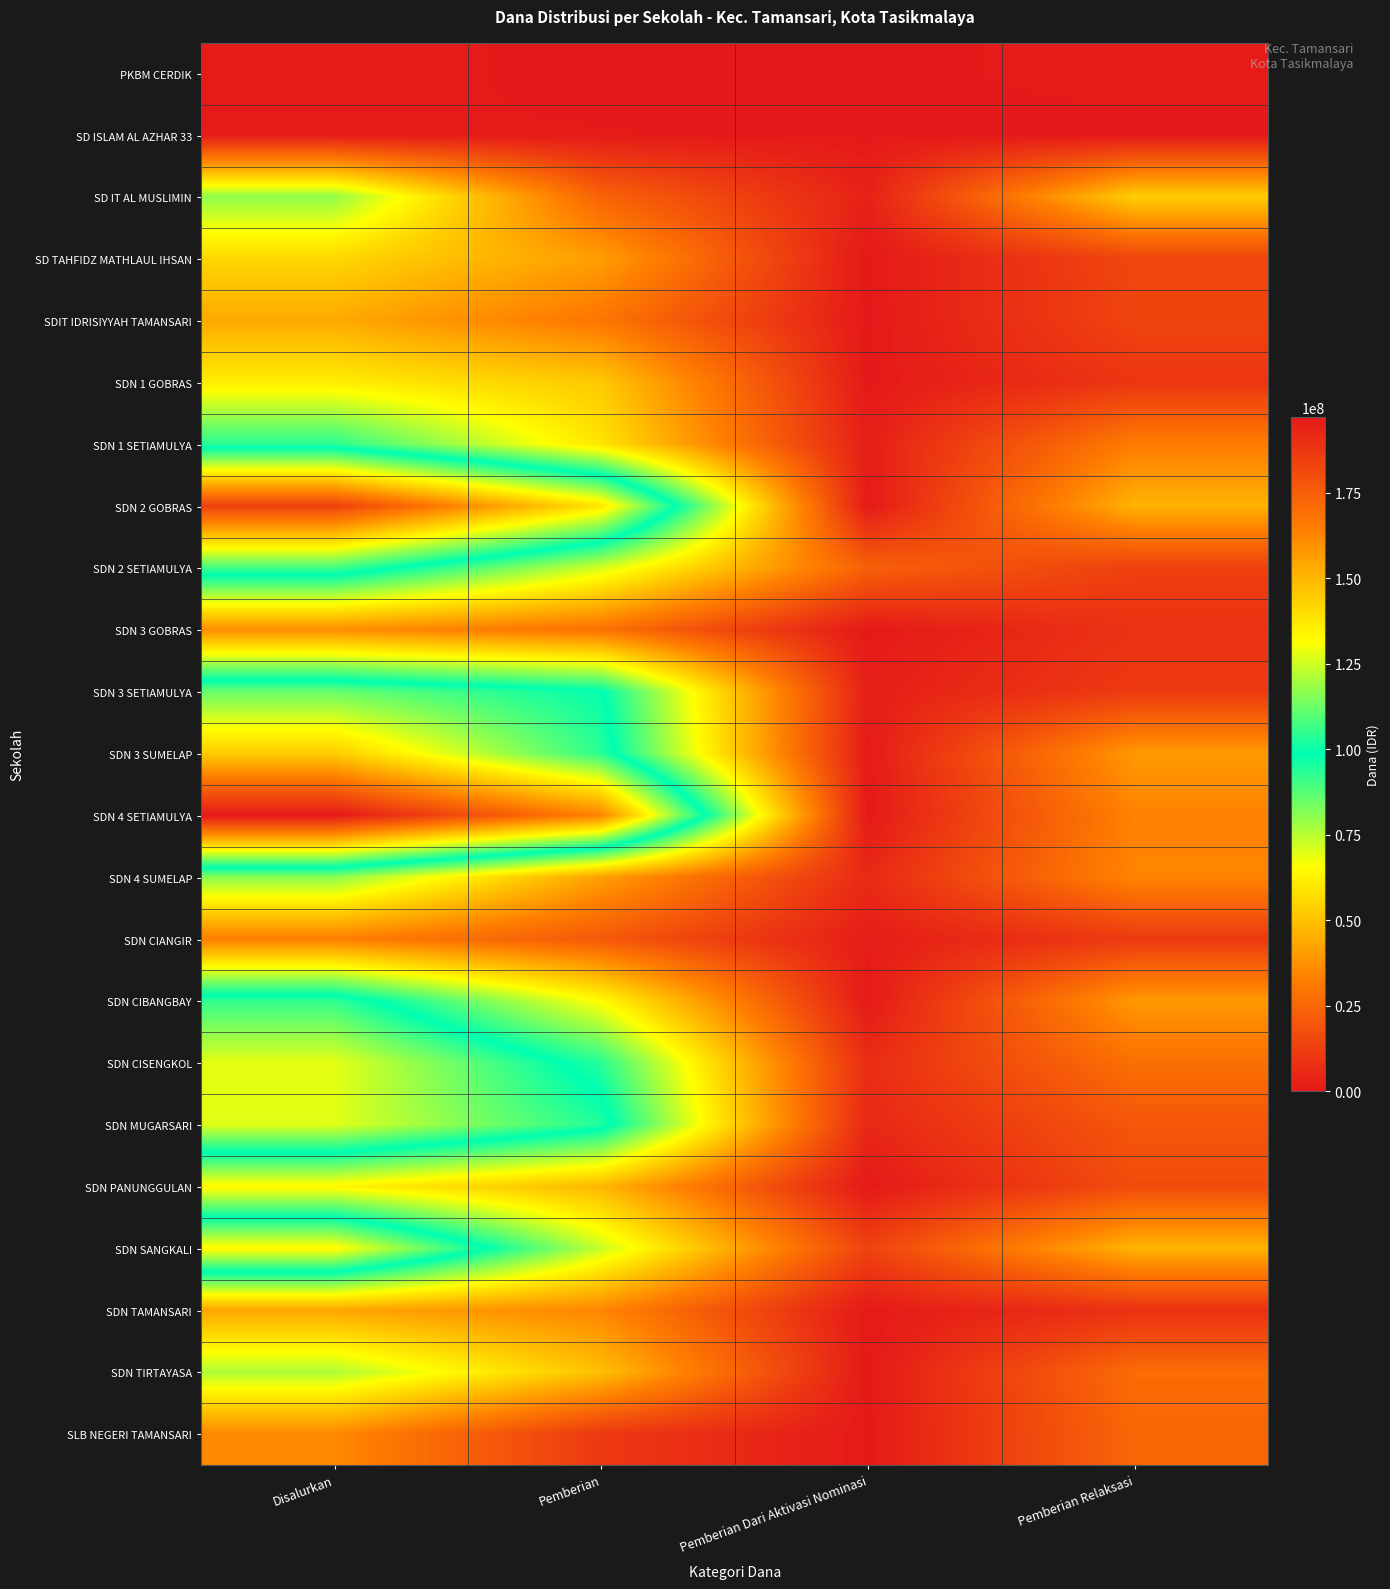

How many distinct data groups are displayed?

23